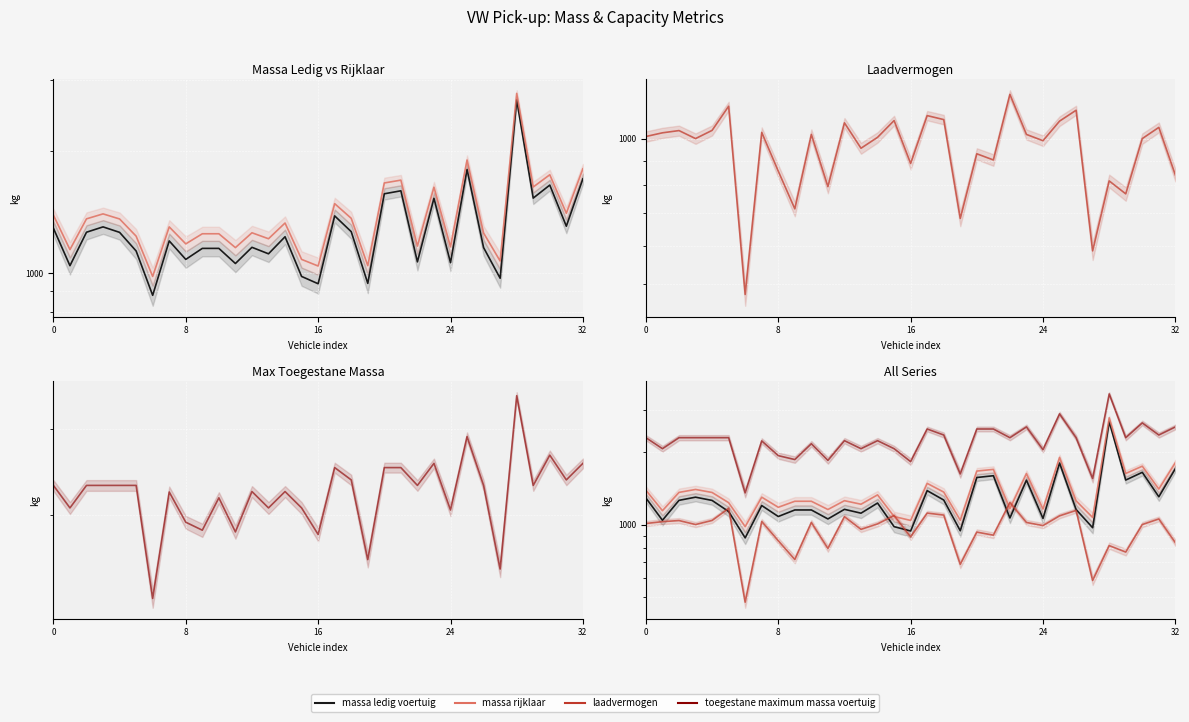

Which series has the widest spread of values?

toegestane maximum massa voertuig